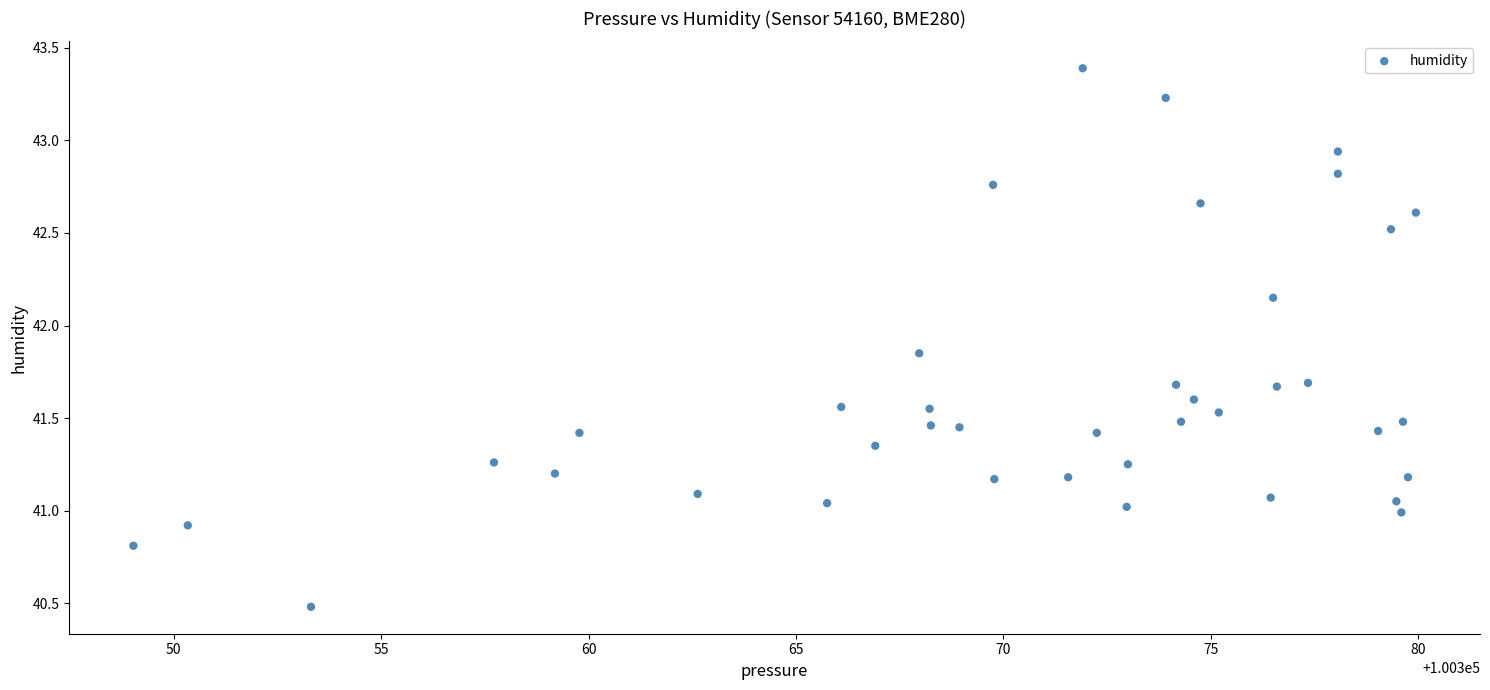

What is the range of Y values (max minus min)?

2.9